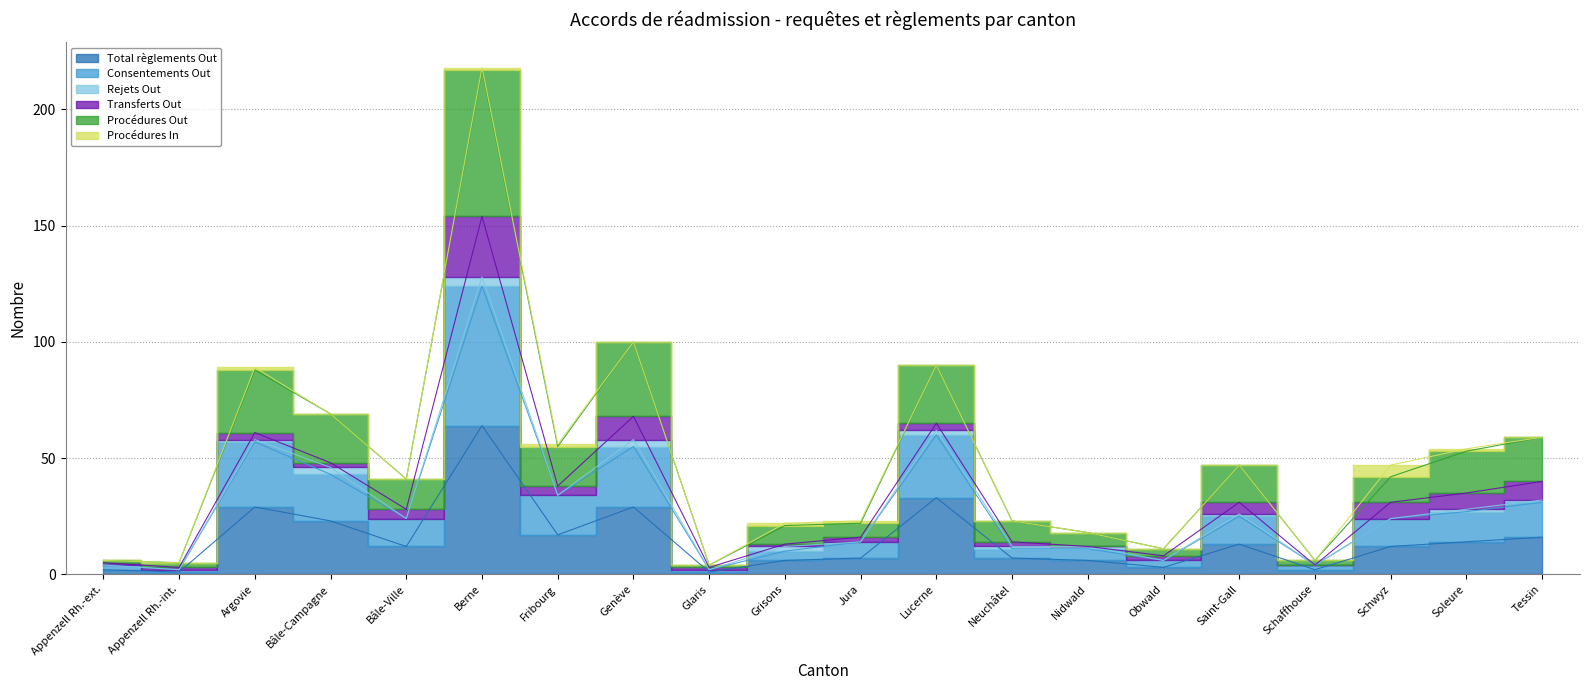

How many categories are shown in the chart?

20